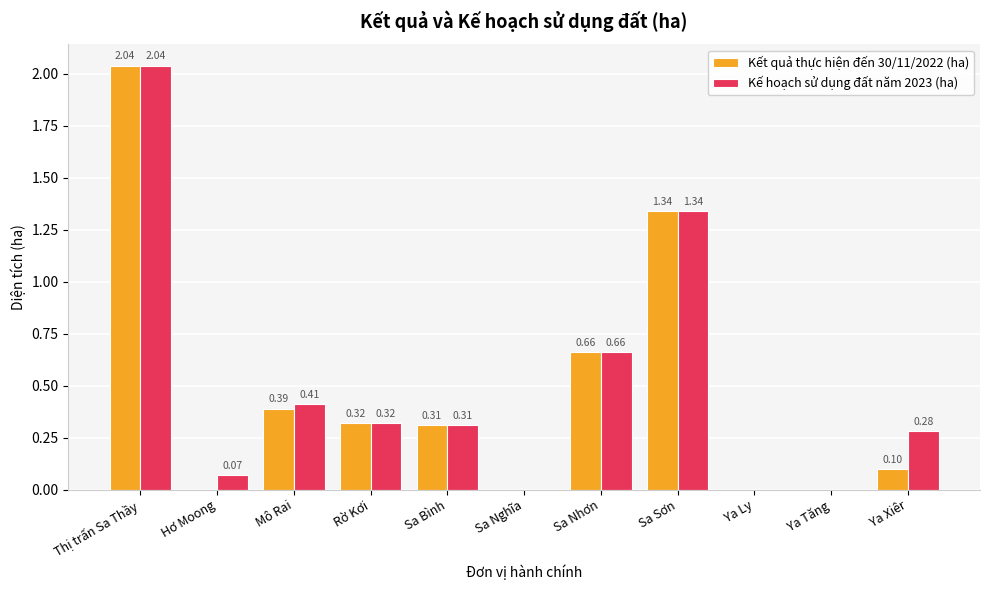

What are all the series names shown in the legend?

Kết quả thực hiện đến 30/11/2022 (ha), Kế hoạch sử dụng đất năm 2023 (ha)